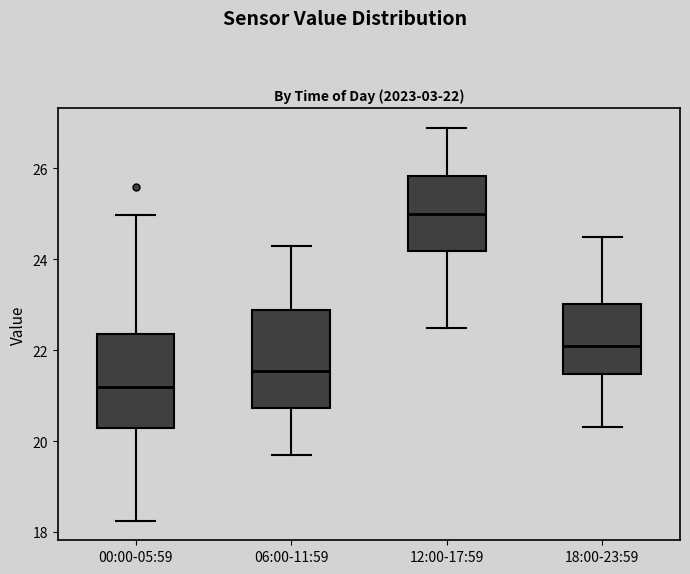

Which box has the highest median line?

12:00-17:59